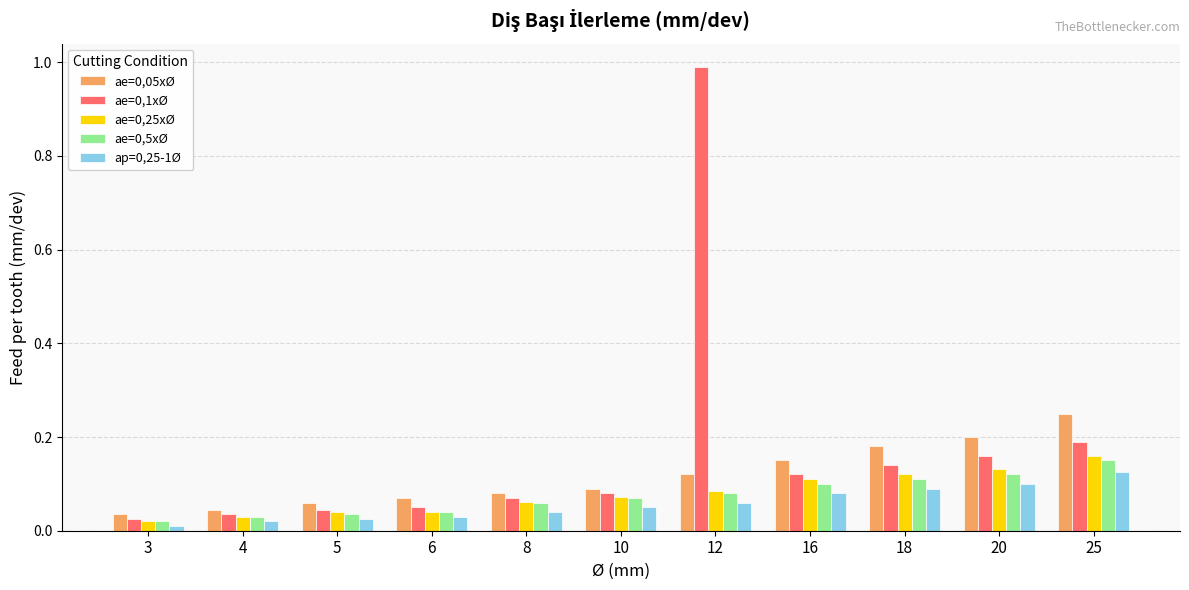

True or false: ae=0,5xØ has a value of 0.0 at 16.

False